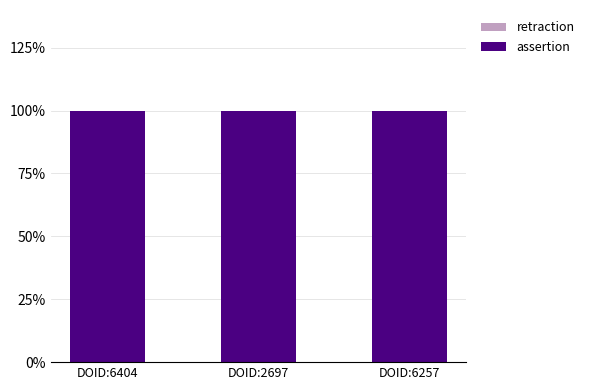

Which series has the largest range (max minus min)?

assertion